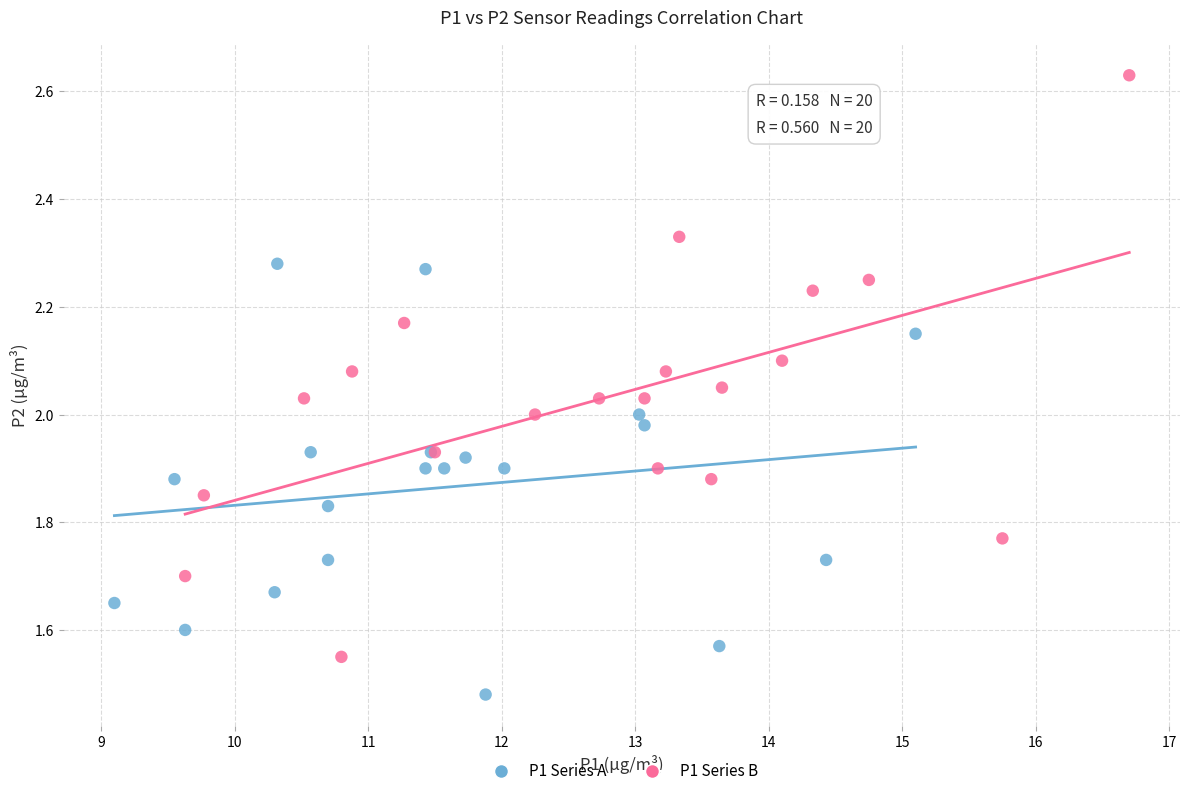

Which series reaches the maximum Y coordinate?

P1 Series B